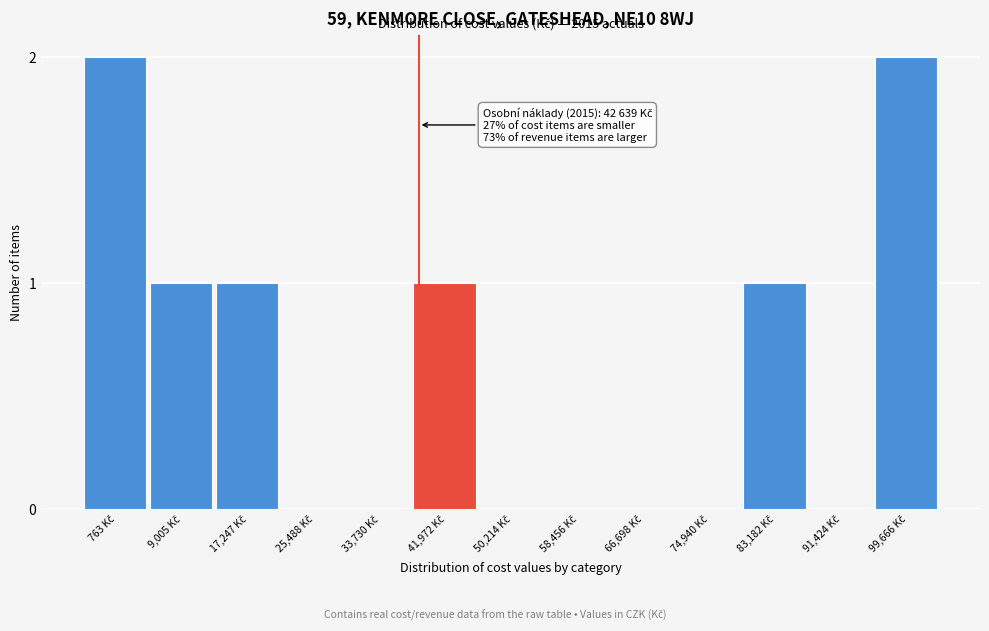

What is the sum of all values?

8